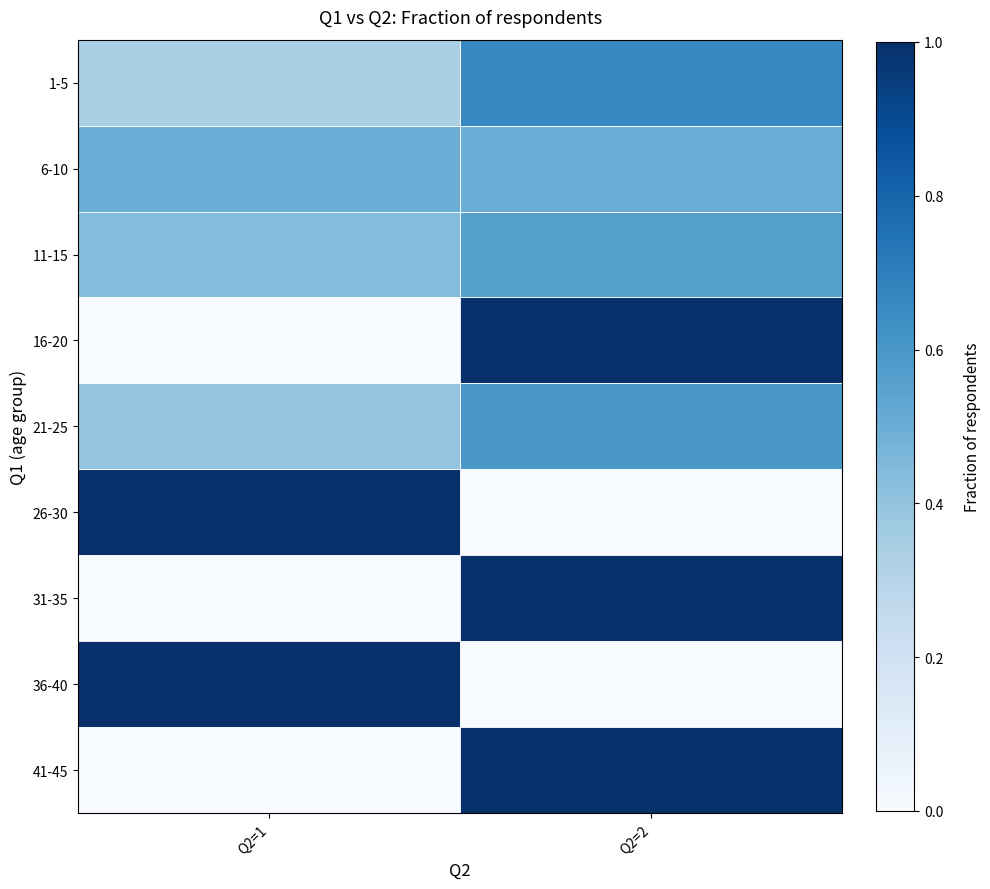

Rank the series by their maximum value, from highest to lowest.

16-20, 26-30, 31-35, 36-40, 41-45, 1-5, 21-25, 11-15, 6-10